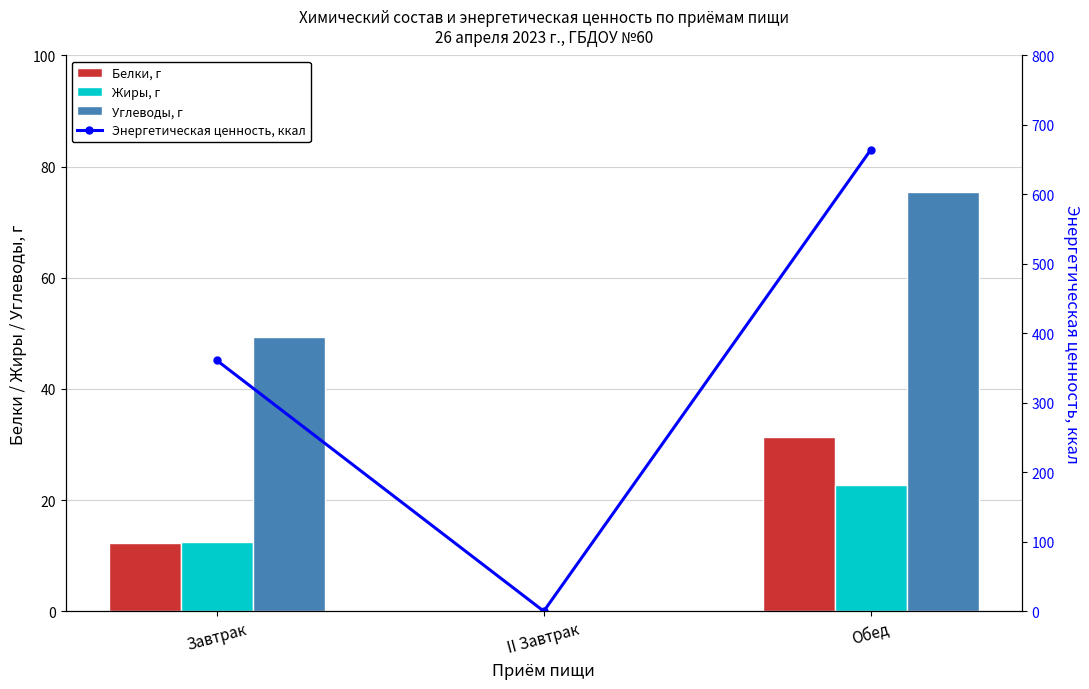

What position from the left is II Завтрак?

2